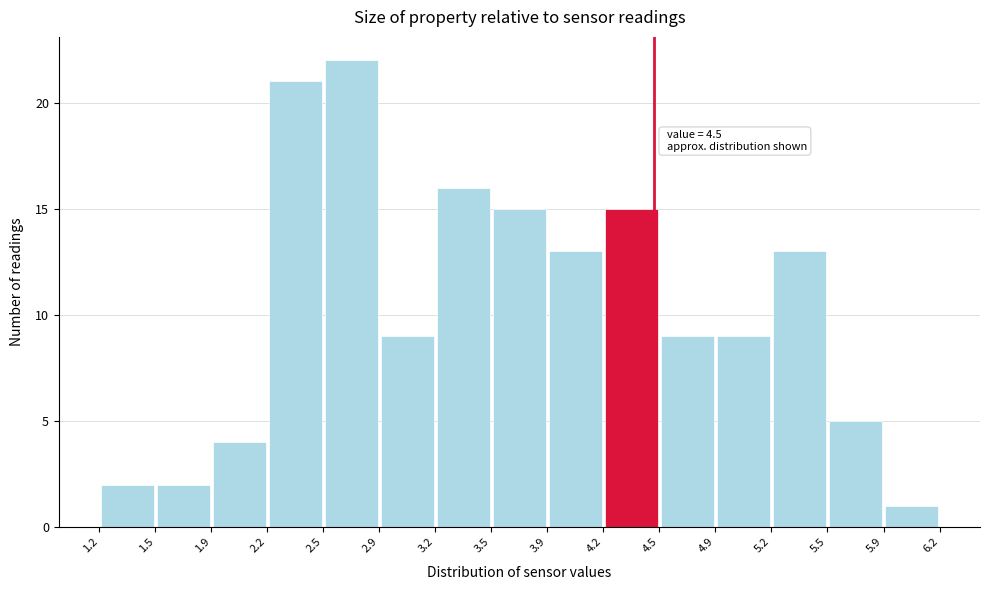

Which range on the x-axis has the tallest bar?

2.5 to 2.9